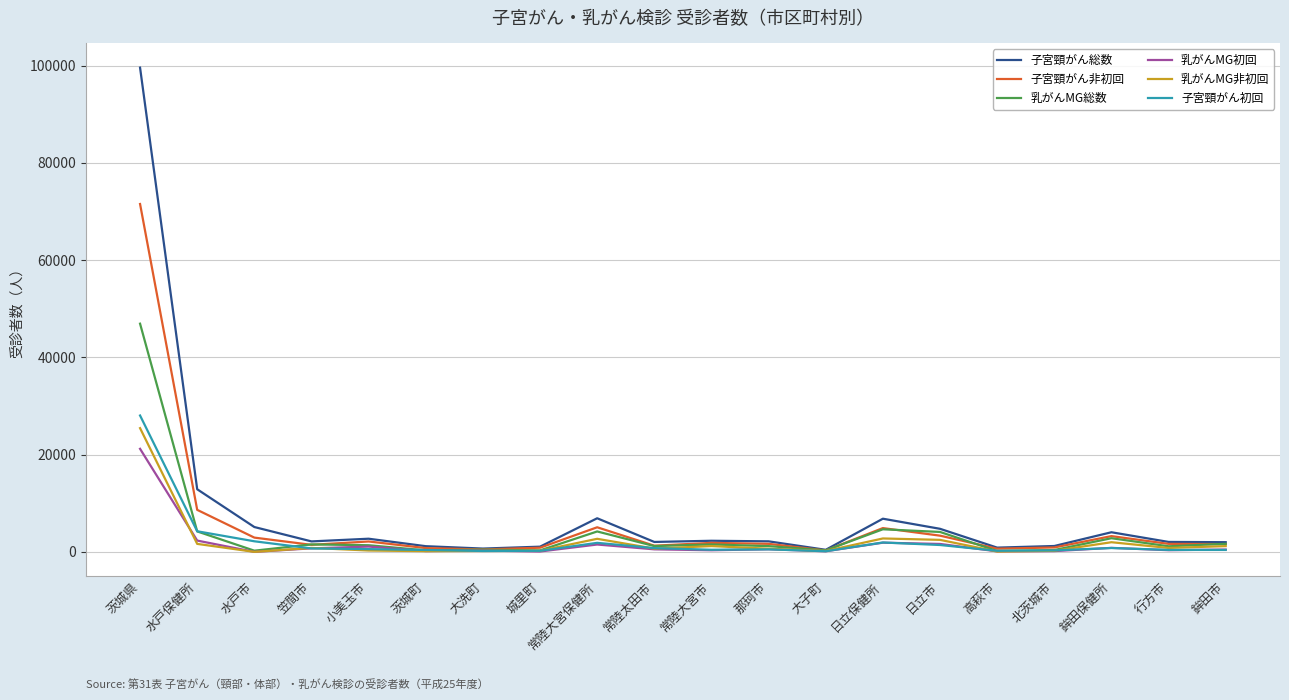

What is the difference between the maximum and minimum values in the 子宮頸がん総数 series?

99155